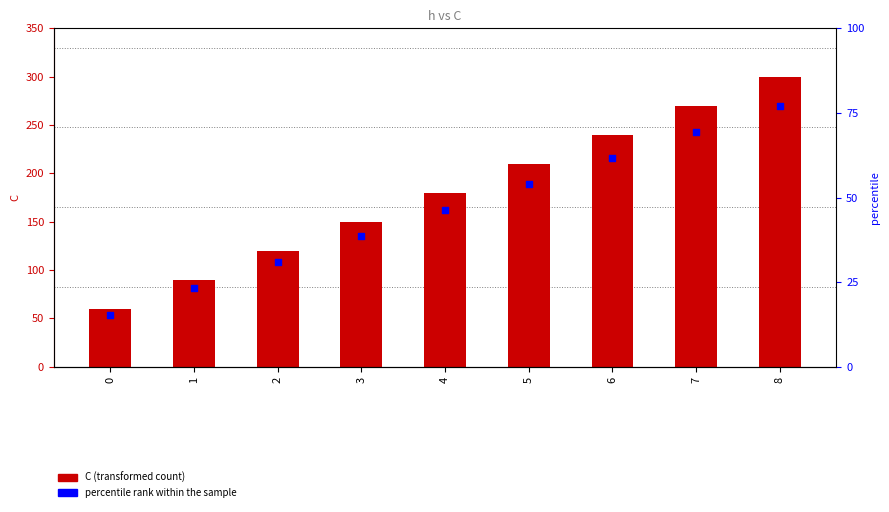

At which category is the sum across all series the highest?

8